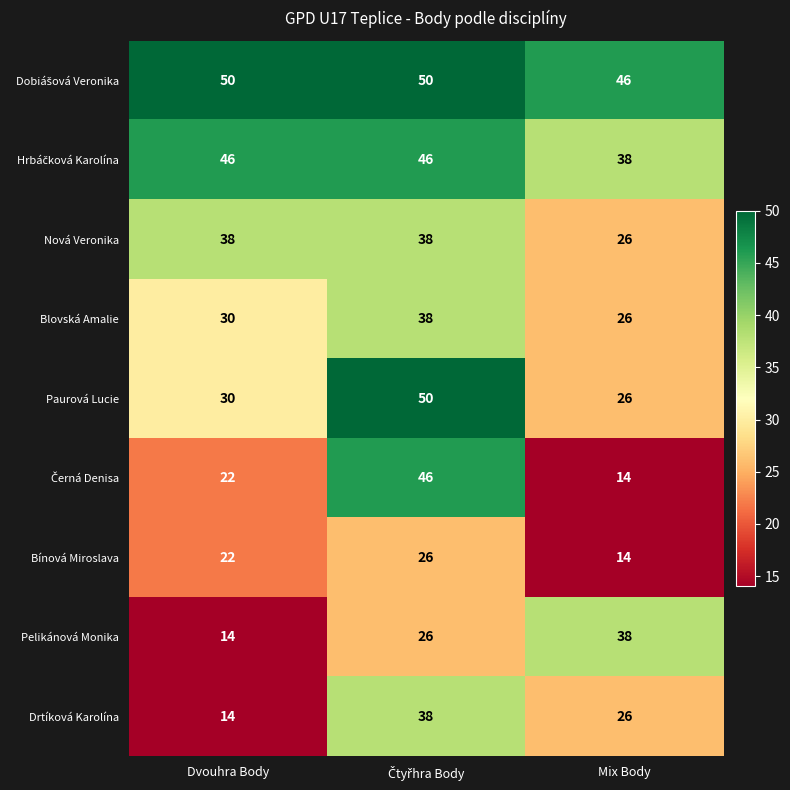

What is the difference between the highest and lowest values at Dvouhra Body?

36